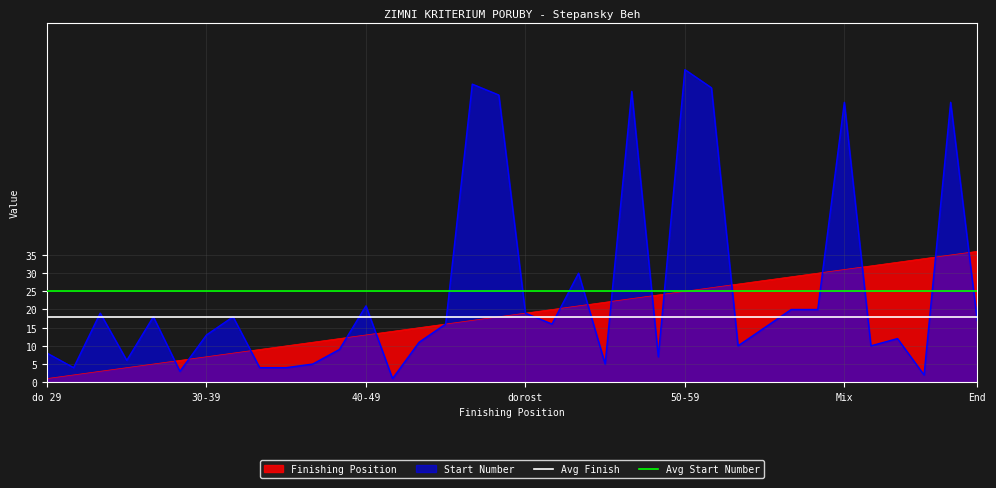

The value of Avg Start Number at 25 is 25.1. True or false?

True